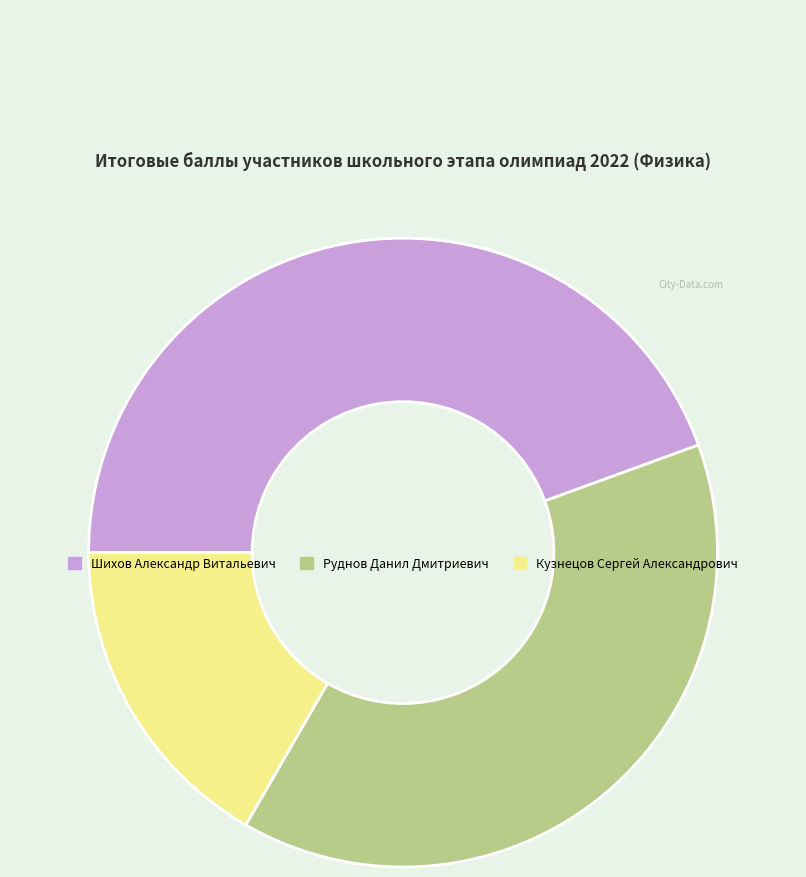

Approximately how many times larger is the value at Кузнецов Сергей Александрович compared to Шихов Александр Витальевич?

0.4